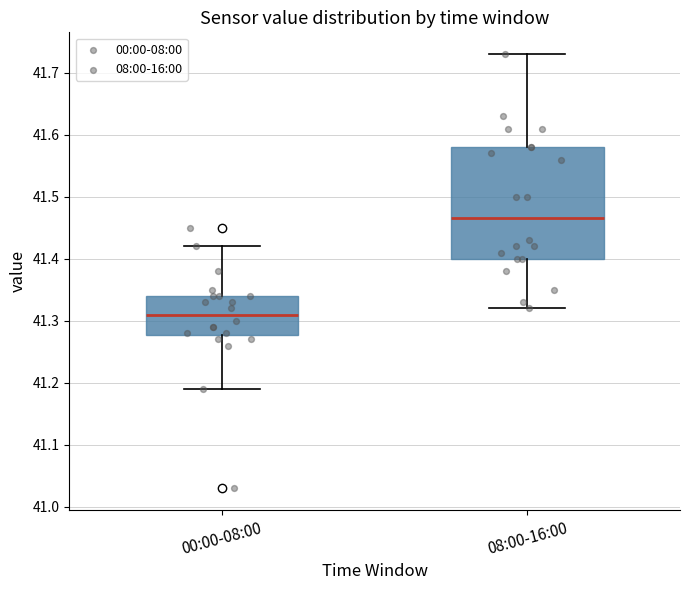

Reading left to right, read every box against the y-axis: the position of its median line, the range the box covers, and the ends of its whiskers. The values are not printed on the chart, so give them approximately, as read against the axis.

00:00-08:00: median 41.31, box 41.28 to 41.34, whiskers 41.19 to 41.42
08:00-16:00: median 41.47, box 41.40 to 41.58, whiskers 41.32 to 41.73